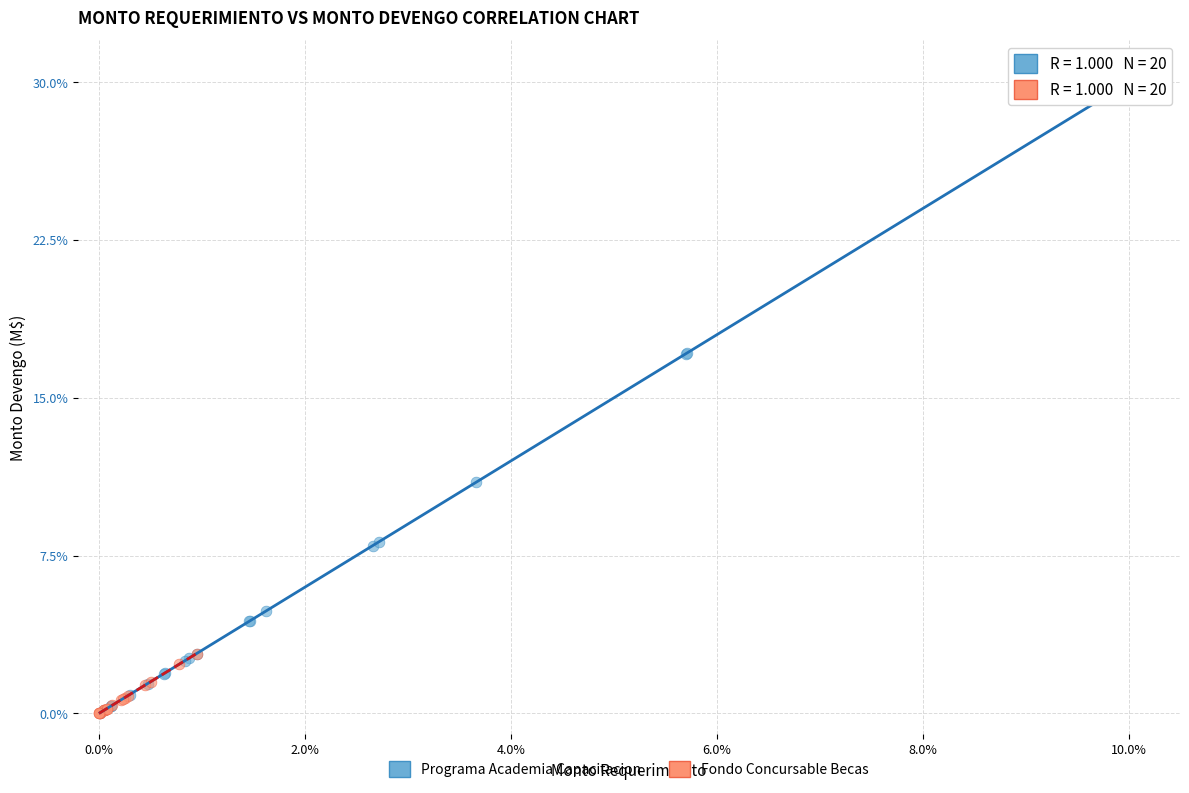

Which series reaches the maximum Y coordinate?

Programa Academia Capacitacion